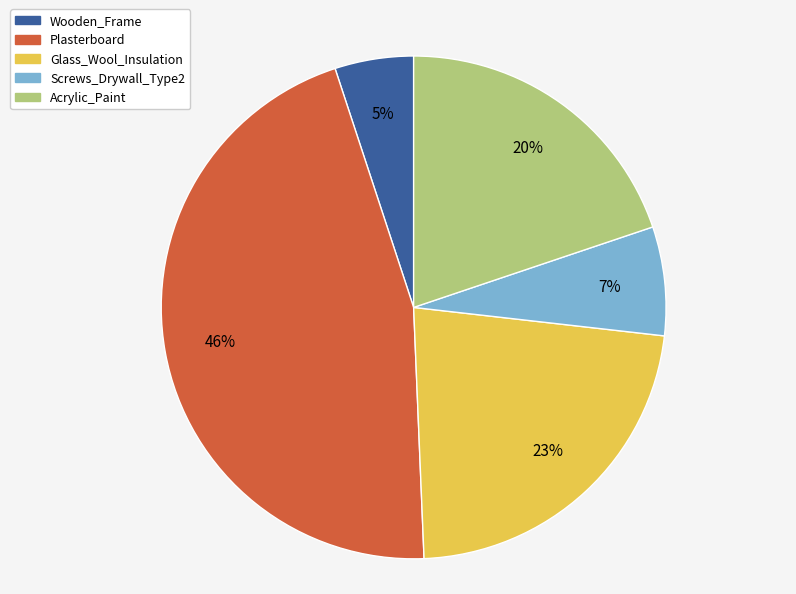

Which has a higher value, Wooden_Frame or Plasterboard?

Plasterboard